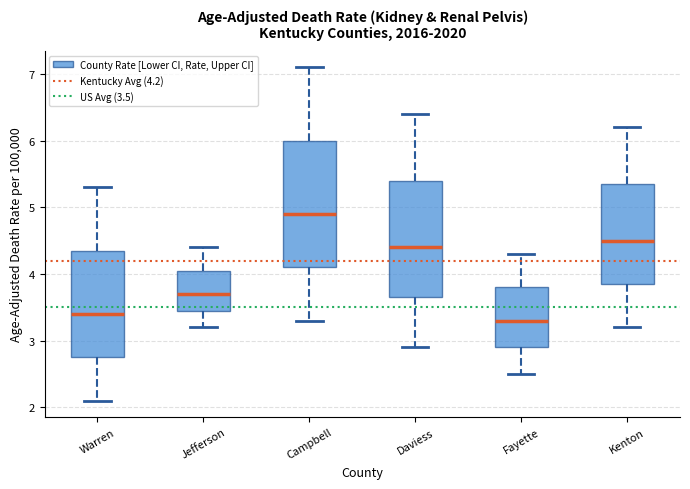

Reading left to right, read every box against the y-axis: the position of its median line, the range the box covers, and the ends of its whiskers. The values are not printed on the chart, so give them approximately, as read against the axis.

Warren: median 3.4, box 2.8 to 4.4, whiskers 2.1 to 5.3
Jefferson: median 3.7, box 3.5 to 4.1, whiskers 3.2 to 4.4
Campbell: median 4.9, box 4.1 to 6.0, whiskers 3.3 to 7.1
Daviess: median 4.4, box 3.7 to 5.4, whiskers 2.9 to 6.4
Fayette: median 3.3, box 2.9 to 3.8, whiskers 2.5 to 4.3
Kenton: median 4.5, box 3.9 to 5.4, whiskers 3.2 to 6.2